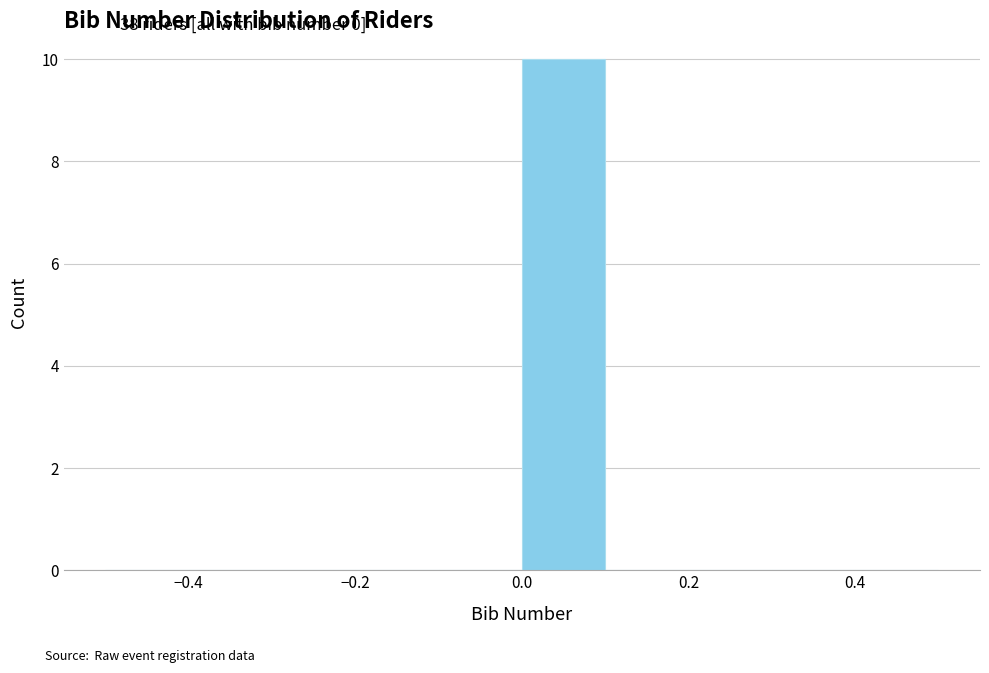

How tall is the bar that spans 0.0 to 0.1 on the x-axis? The values are not printed on the chart, so give them approximately, as read against the axis.

10